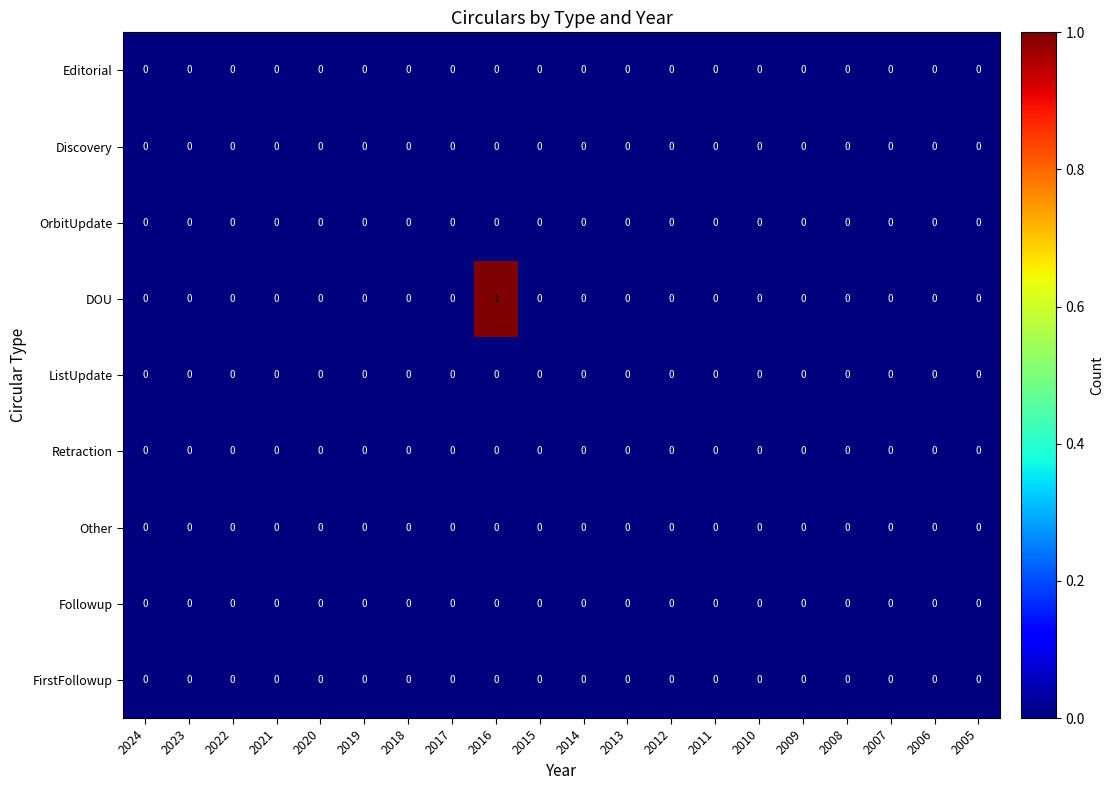

Which series has the largest total across all categories?

DOU